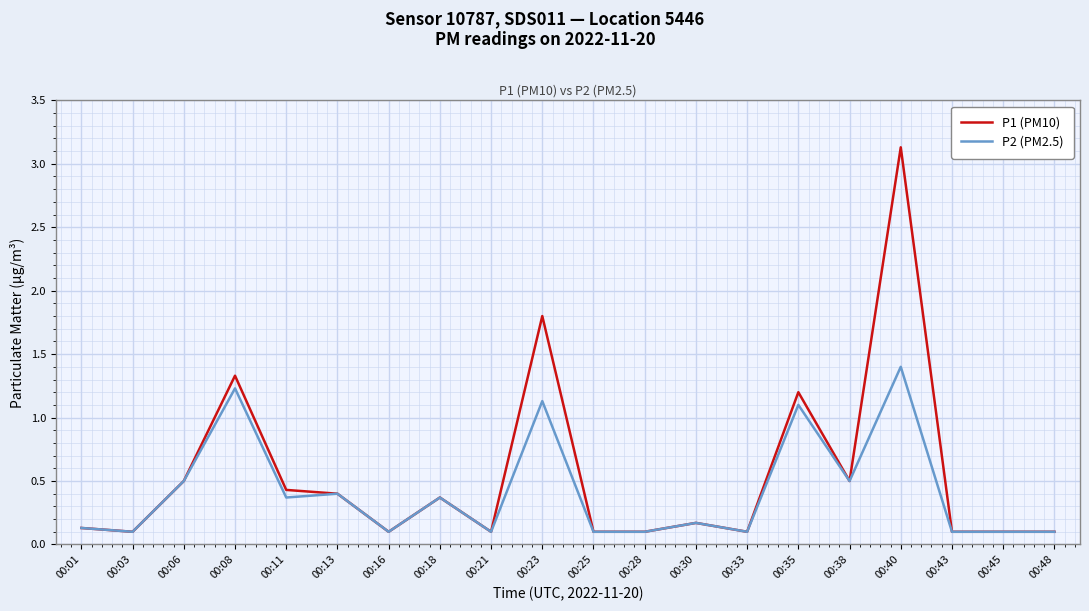

At 00:23, list the series in order from largest to smallest.

P1 (PM10), P2 (PM2.5)